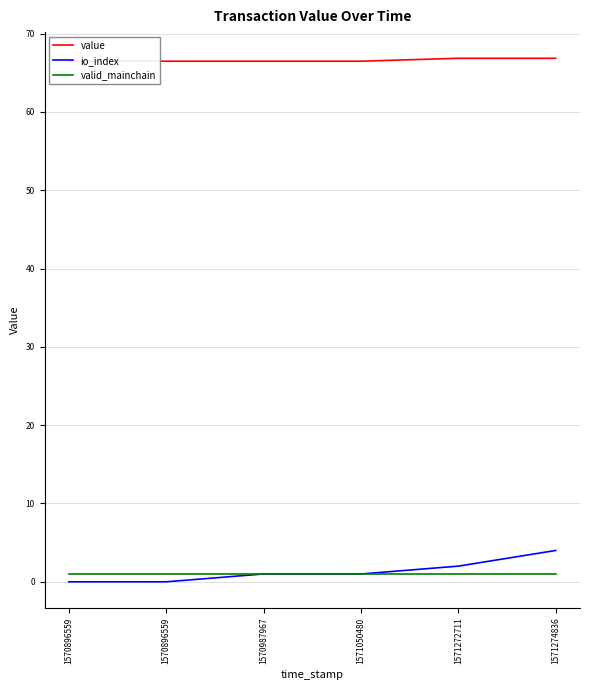

What is the maximum value shown in the chart?

66.9